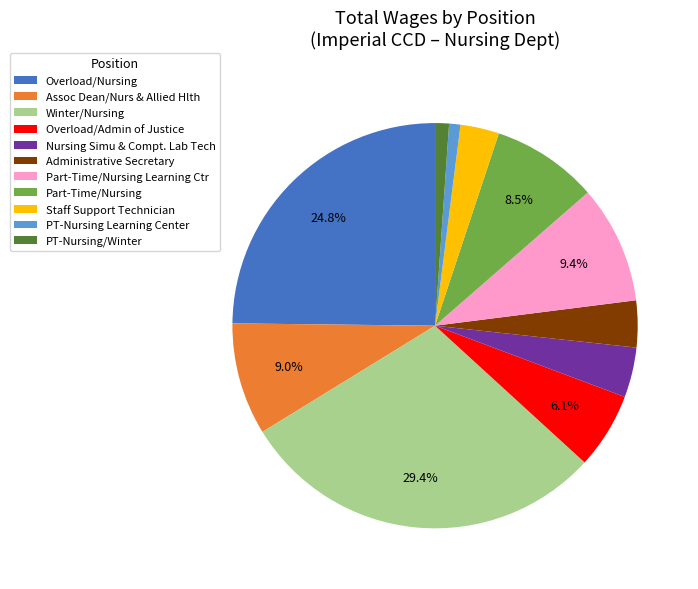

To the nearest percent, what percentage of the pie is Winter/Nursing?

29%